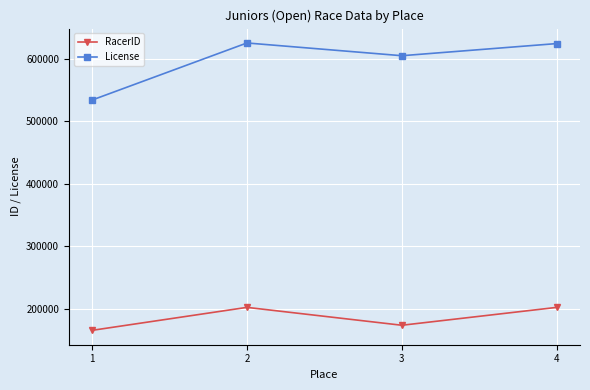

True or false: License and RacerID intersect in this chart.

False